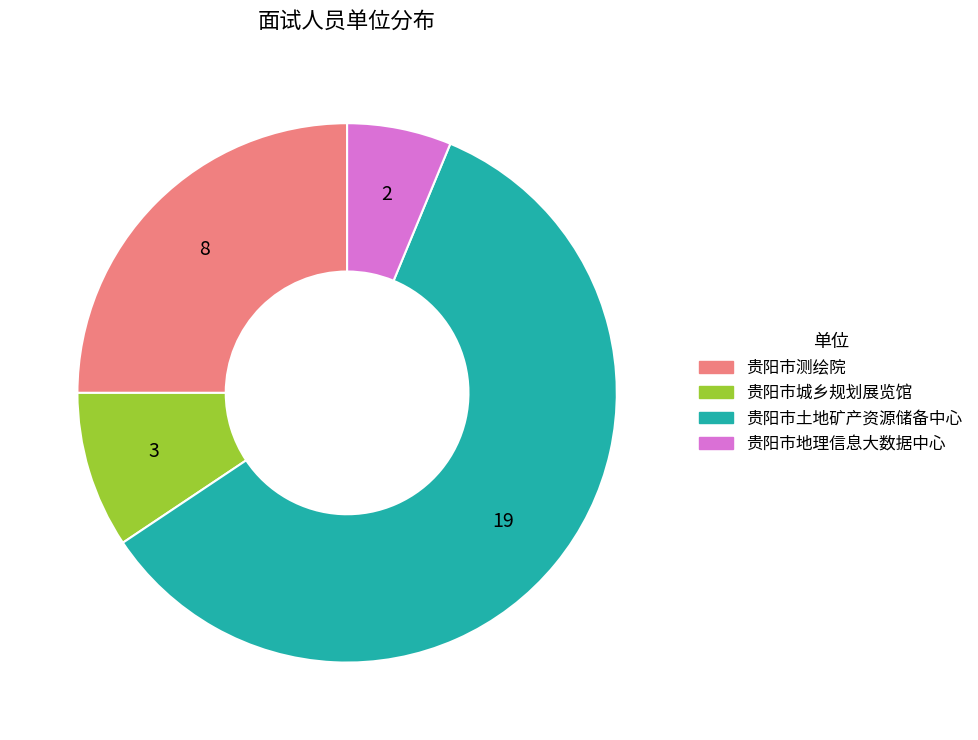

How many slices are in this pie chart?

4